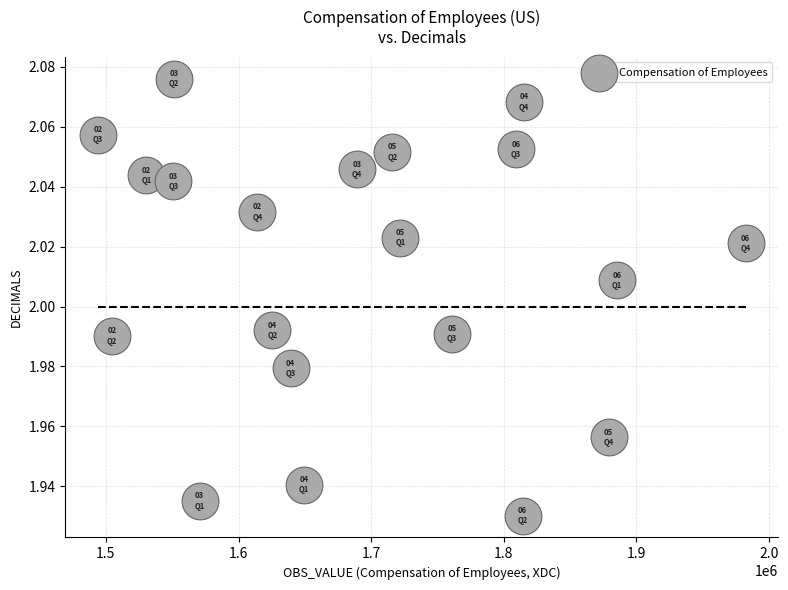

What is the range of X values (max minus min)?

488347.0